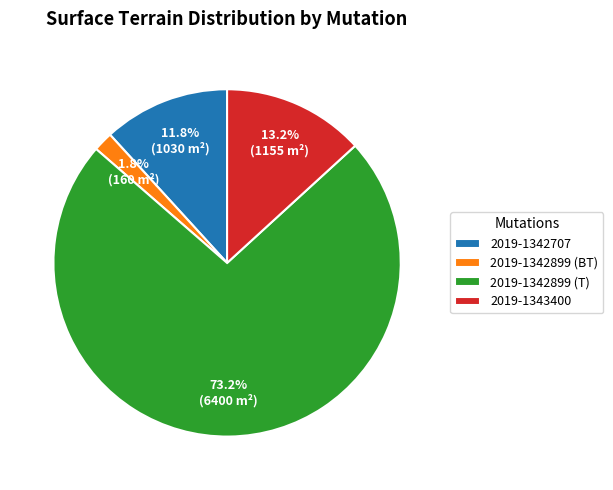

To the nearest percent, what is the difference between the 2019-1343400 and 2019-1342707 slice percentages?

1%